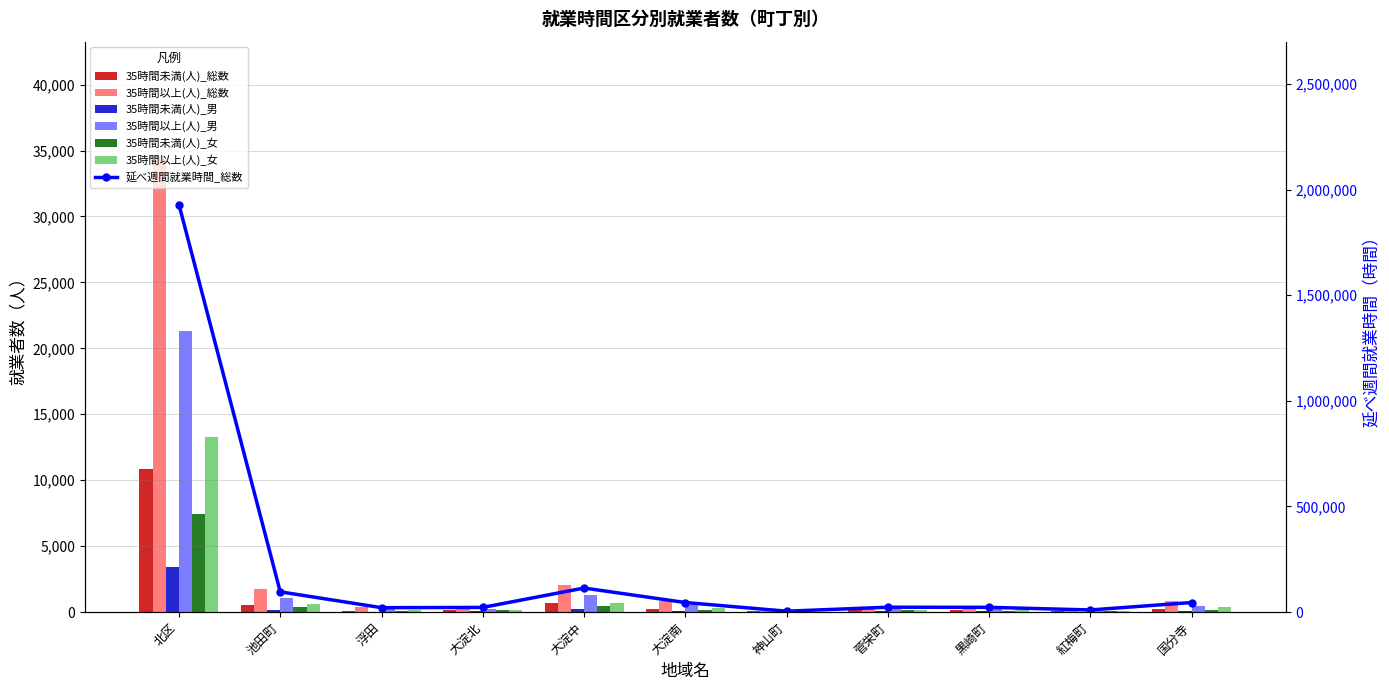

Read the 35時間以上(人)_女 value at 浮田.

144